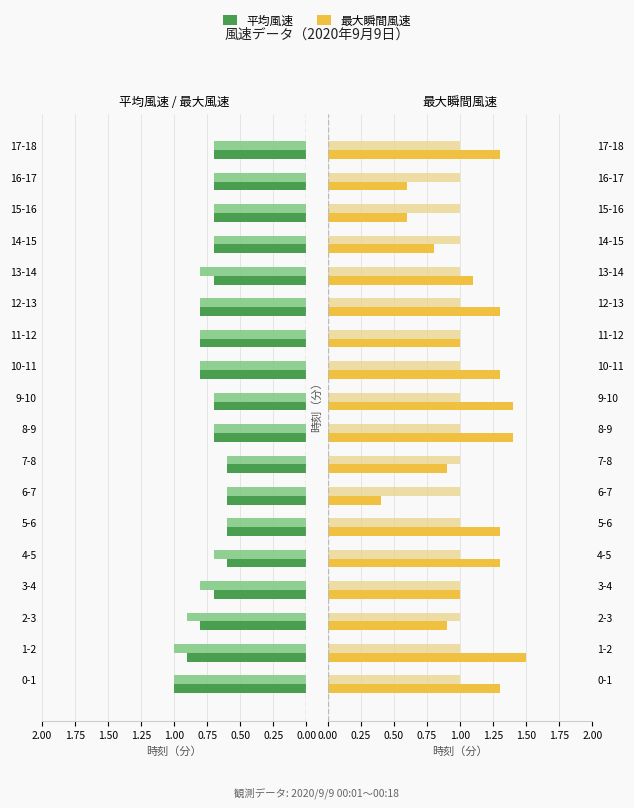

What is the value of the 最大風速 bar at the 8th from the left?

0.6